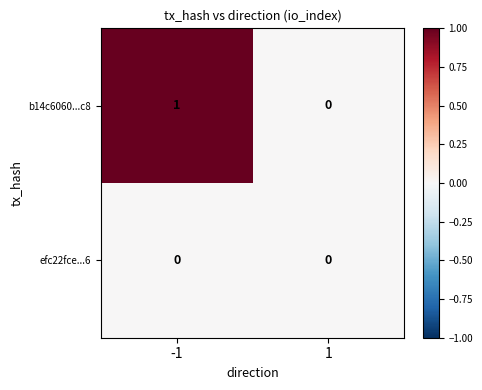

True or false: efc22fce...6 has a value of 0 at 1.

True